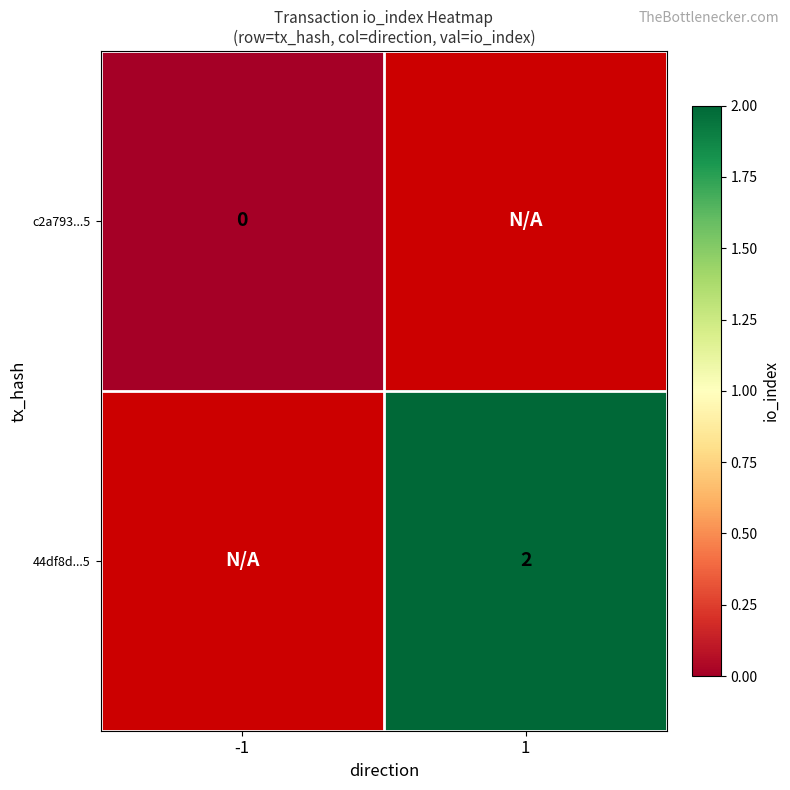

Is it true that 44df8d...5 equals 3 at 1?

False